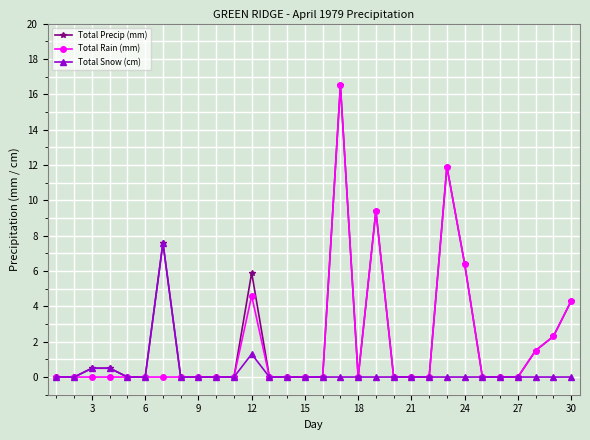

What is the highest value of the Total Precip (mm) series?

16.5